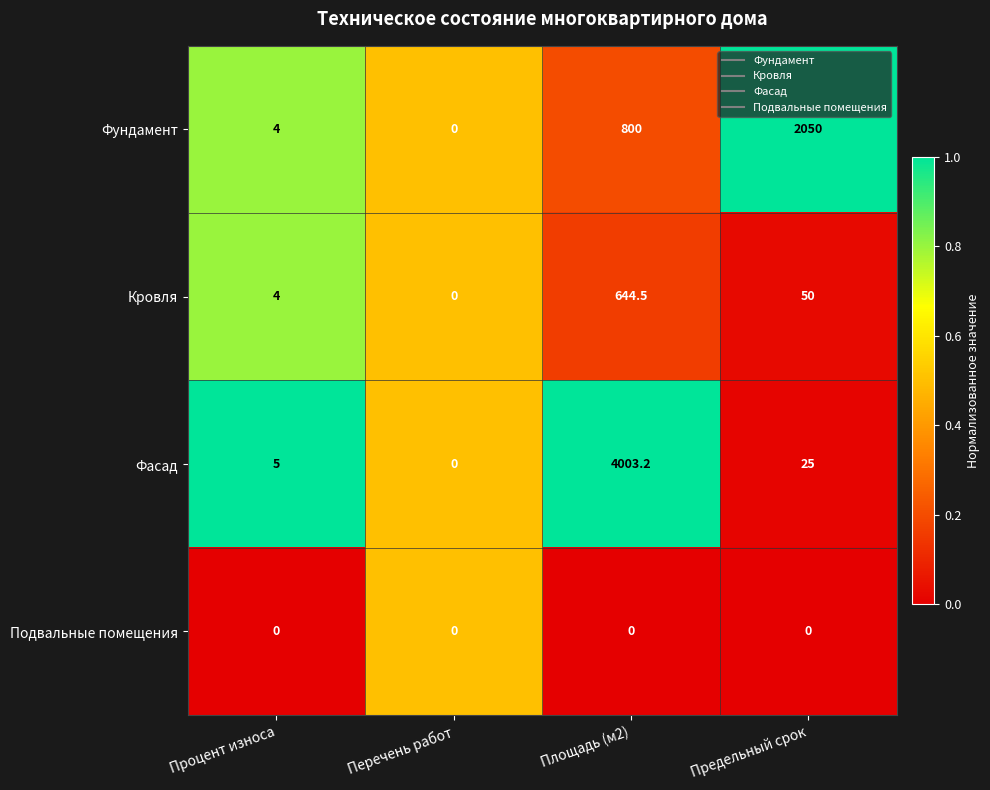

Where is Фундамент nearest to the value 1025?

Площадь (м2)